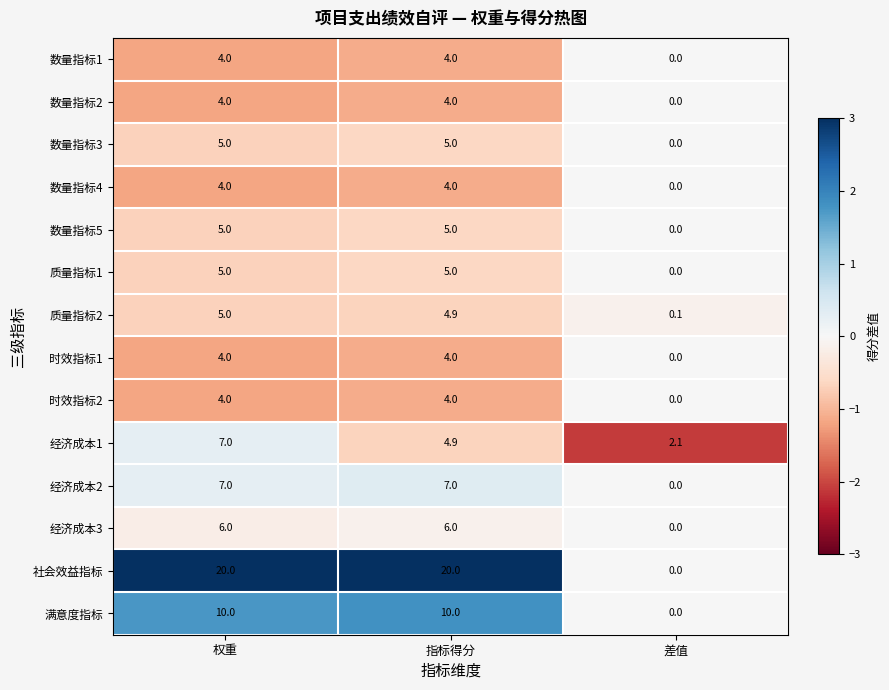

What is the maximum value shown in the chart?

20.0